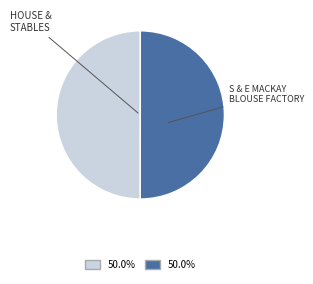

How many segments does this pie chart have?

2